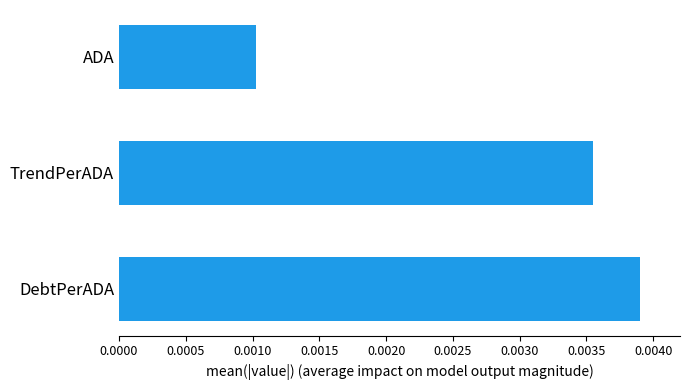

Which label corresponds to the largest value in the chart?

DebtPerADA